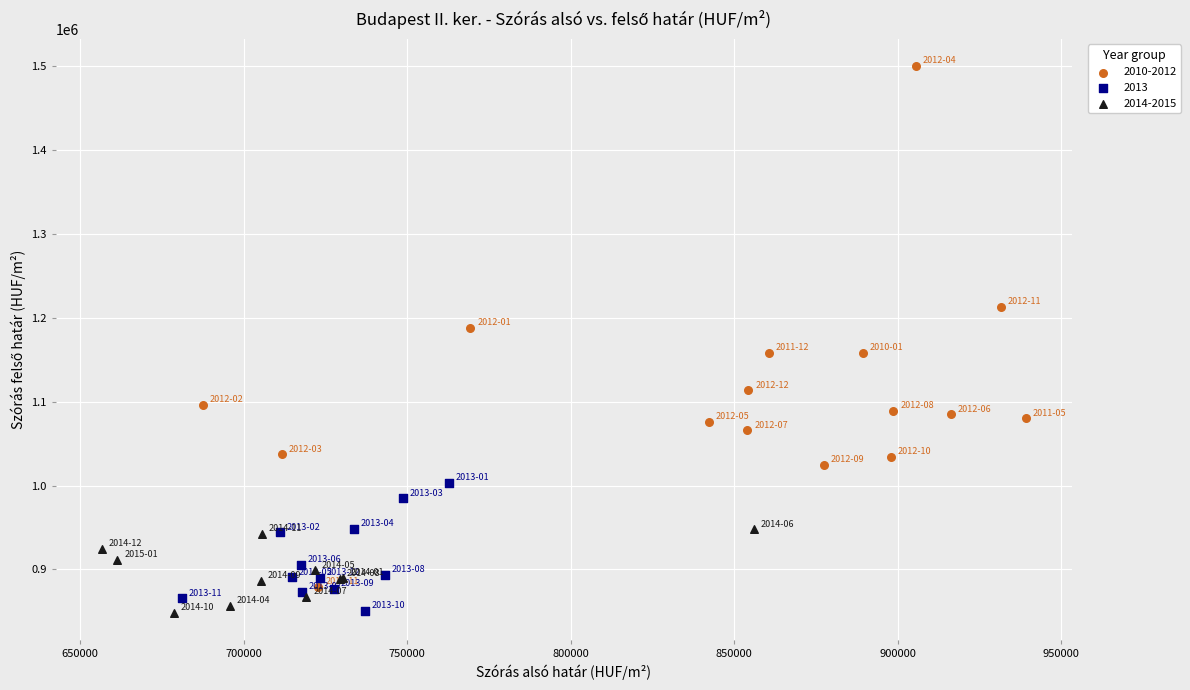

Which series has the widest spread of Y values?

2010-2012